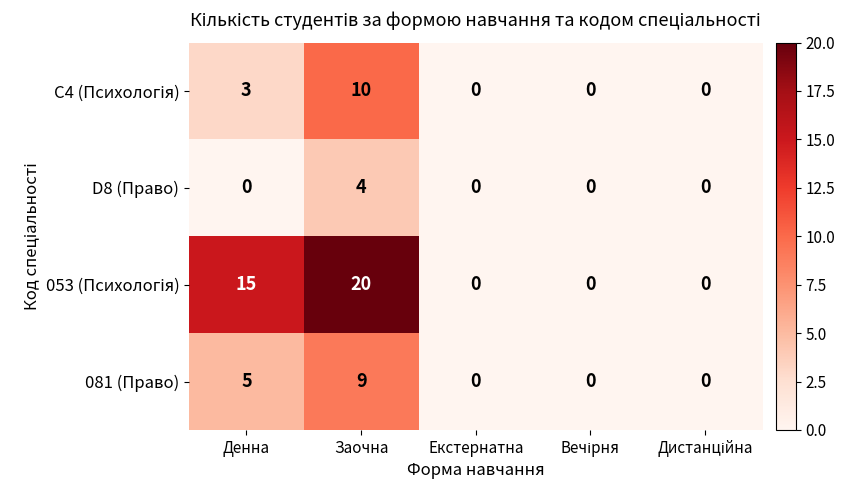

What is the average value of the 081 (Право) series?

3